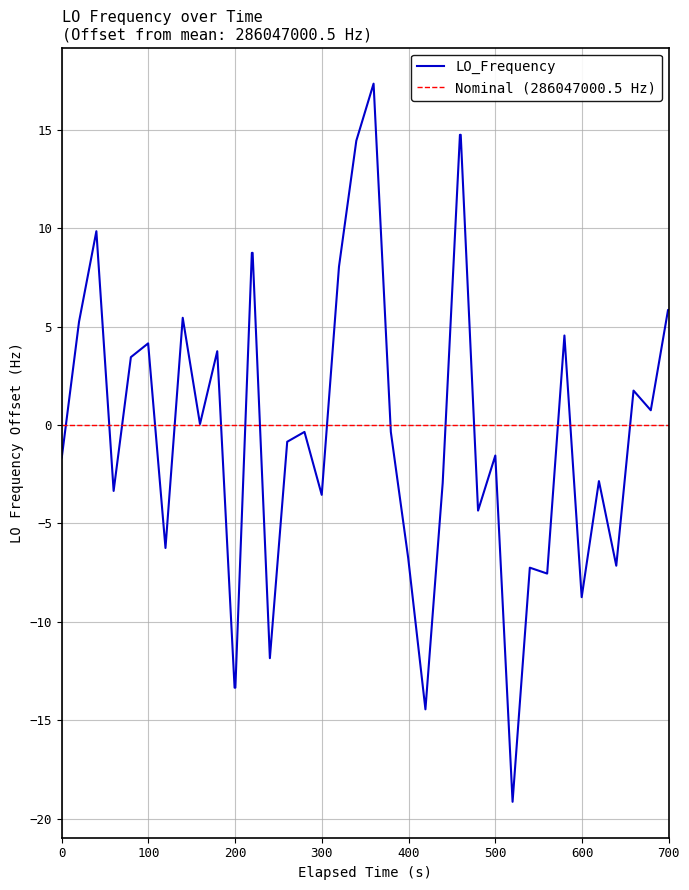

What is the lowest value of the LO_Frequency series?

-19.1